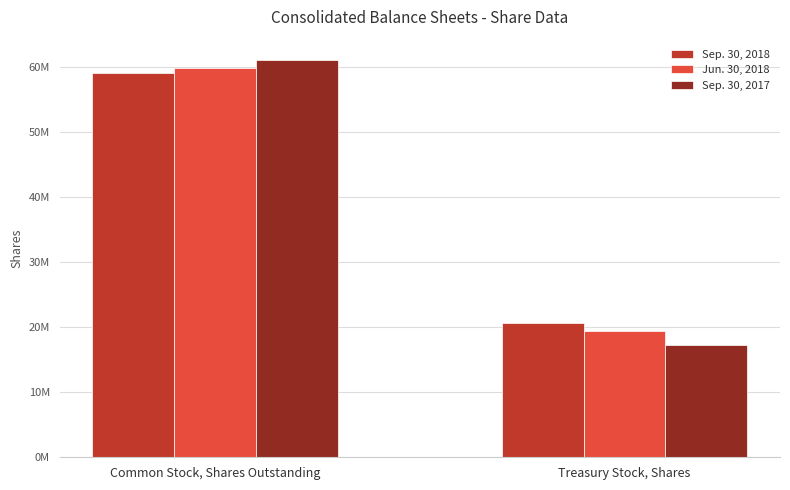

Reading right to left, list all the values displayed in this chart.

Sep. 30, 2018: Treasury Stock, Shares=20727000	Common Stock, Shares Outstanding=59120000
Jun. 30, 2018: Treasury Stock, Shares=19390000	Common Stock, Shares Outstanding=59893000
Sep. 30, 2017: Treasury Stock, Shares=17271000	Common Stock, Shares Outstanding=61194000